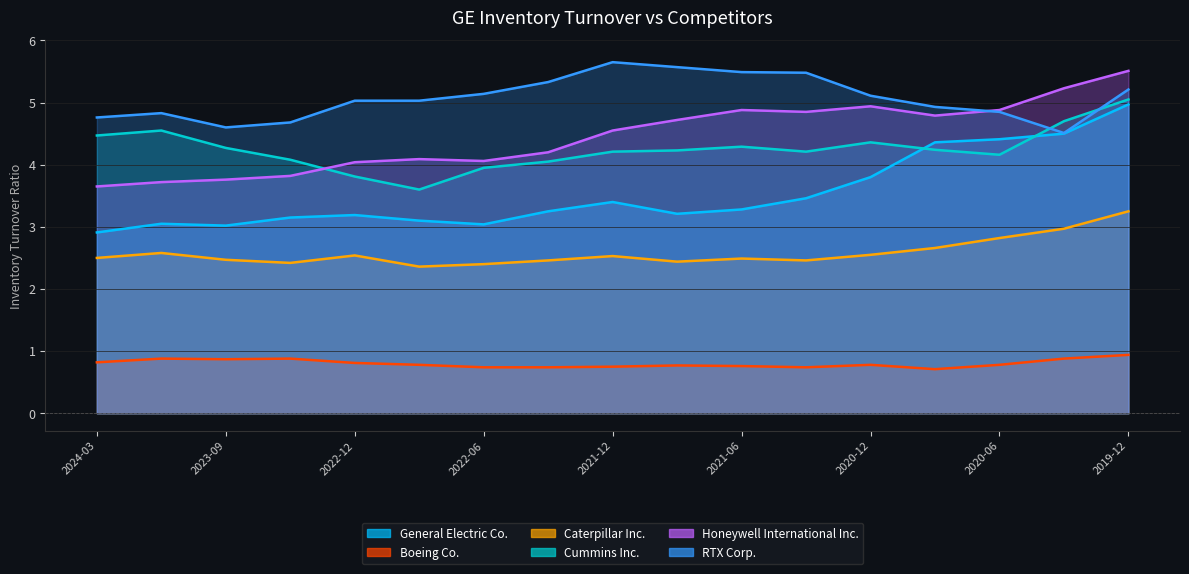

Is the value of Caterpillar Inc. at 2021-06 greater than the value of Honeywell International Inc. at 2022-06?

No